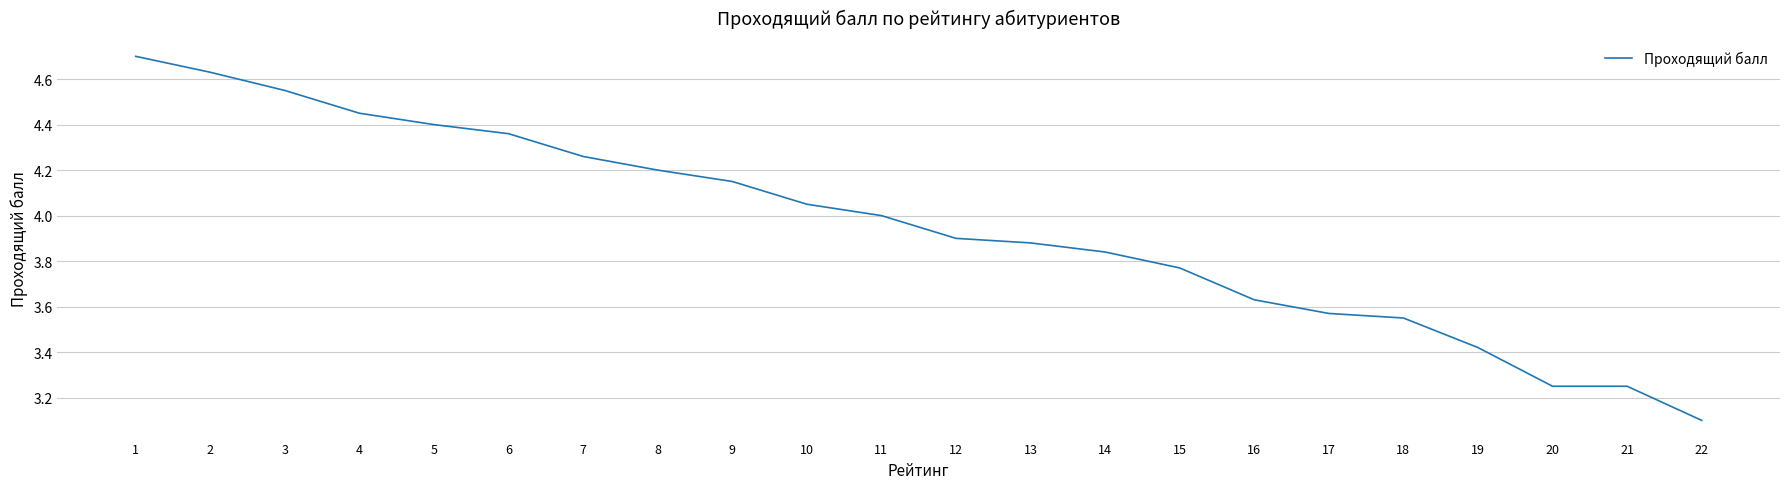

At which label is the value closest to 3?

22